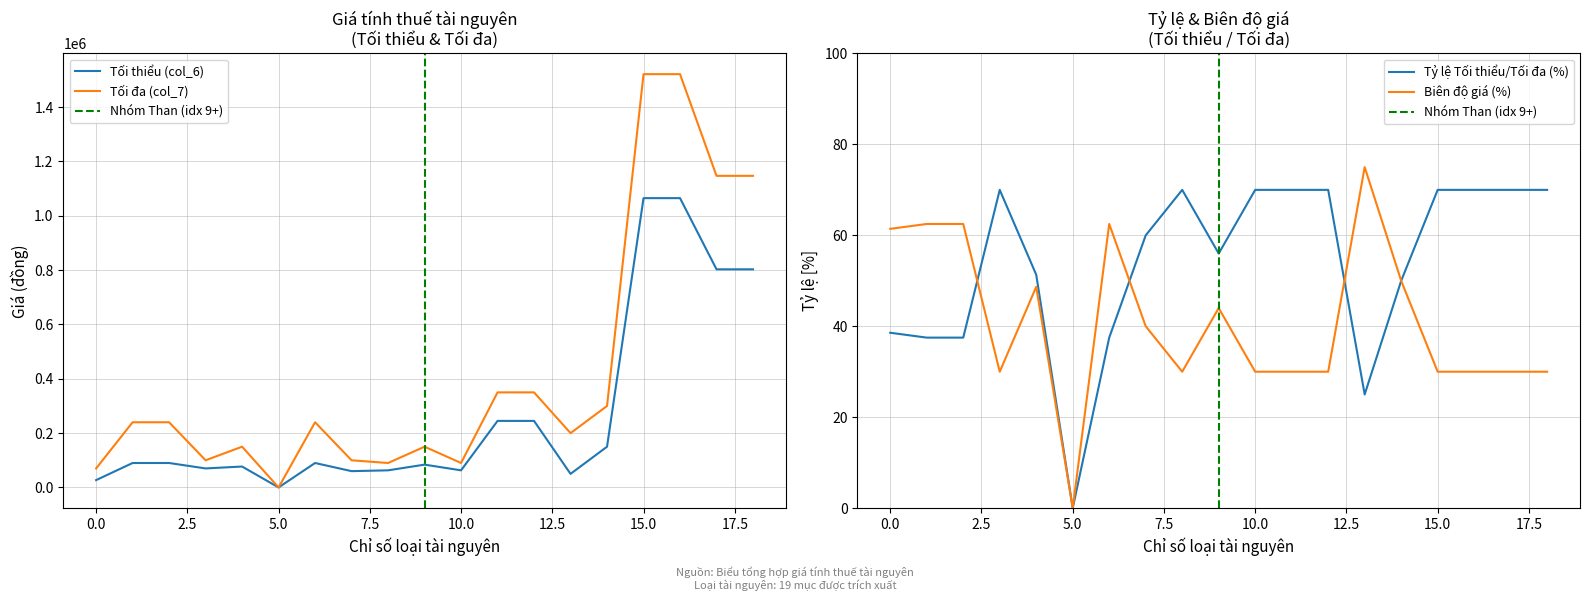

Reading right to left, list all the values displayed in this chart.

Tối thiểu (col_6): 803040	803040	1065120	1065120	150000	50000	245000	245000	63000	84000	63000	60000	90000	0	77000	70000	90000	90000	27000
Tối đa (col_7): 1147200	1147200	1521600	1521600	300000	200000	350000	350000	90000	150000	90000	100000	240000	0	150000	100000	240000	240000	70000